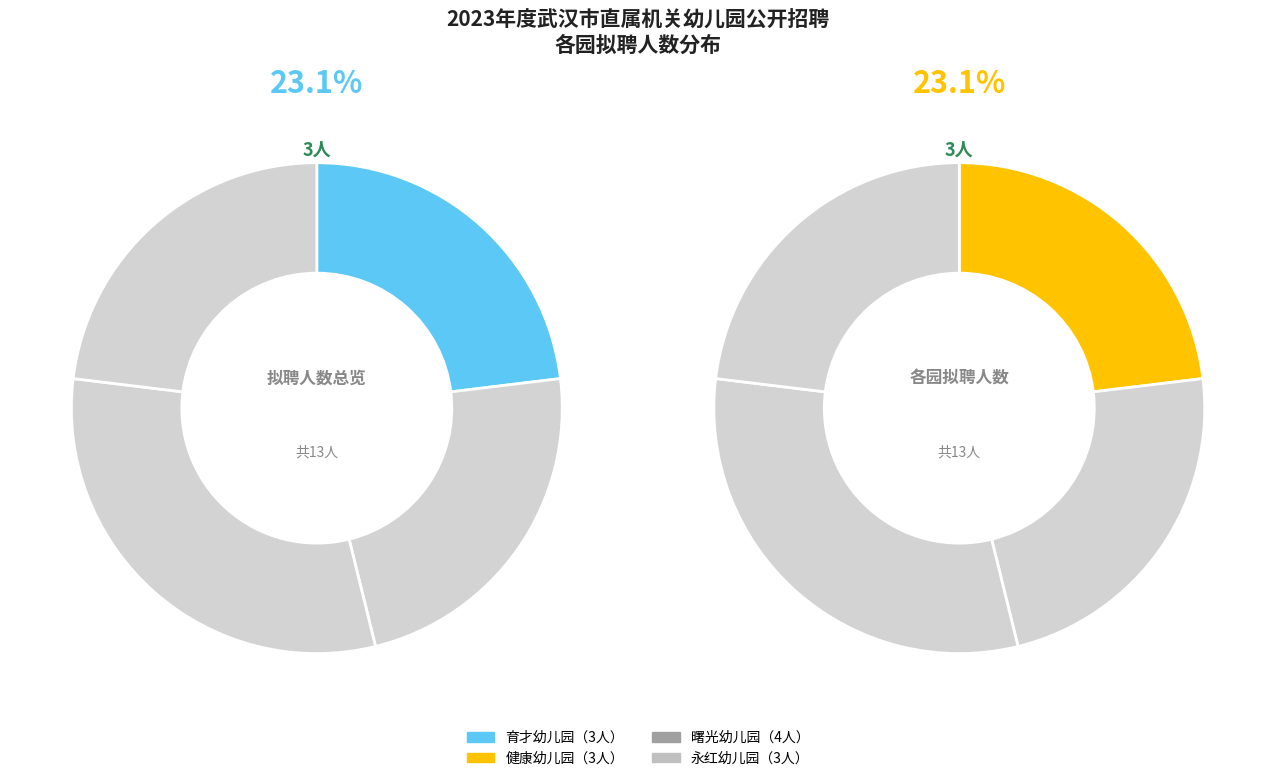

How much of the chart is everything except 曙光幼儿园?

69.2%